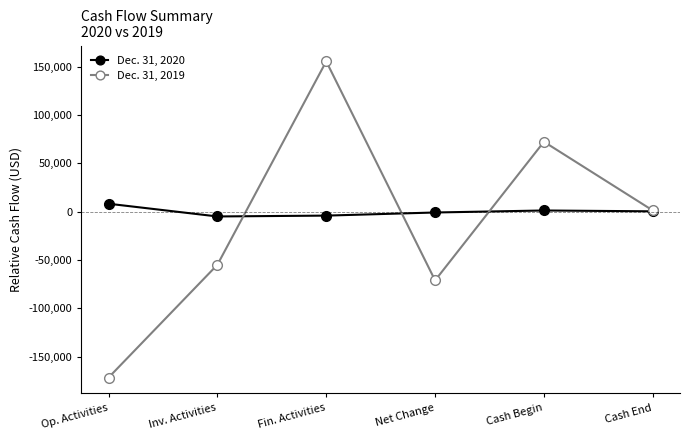

Does the chart have visible grid lines?

No